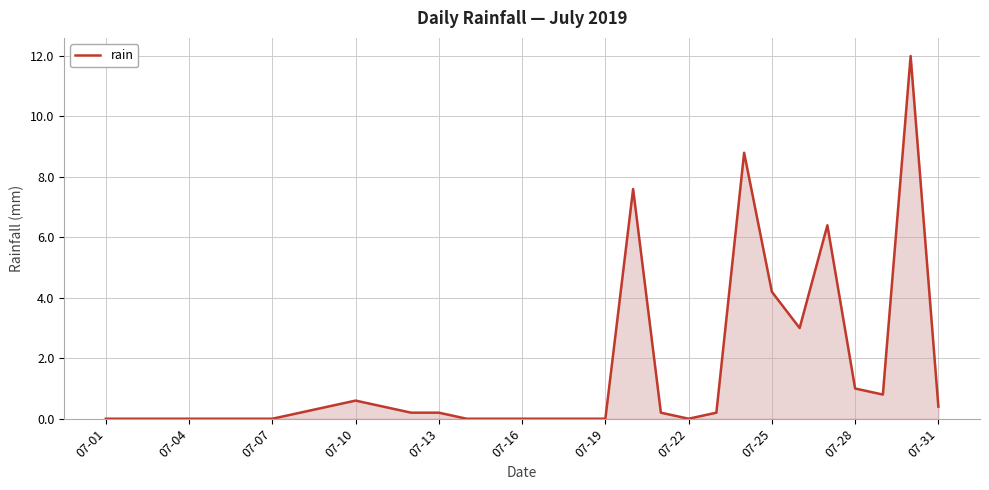

What is the greatest value displayed?

12.0